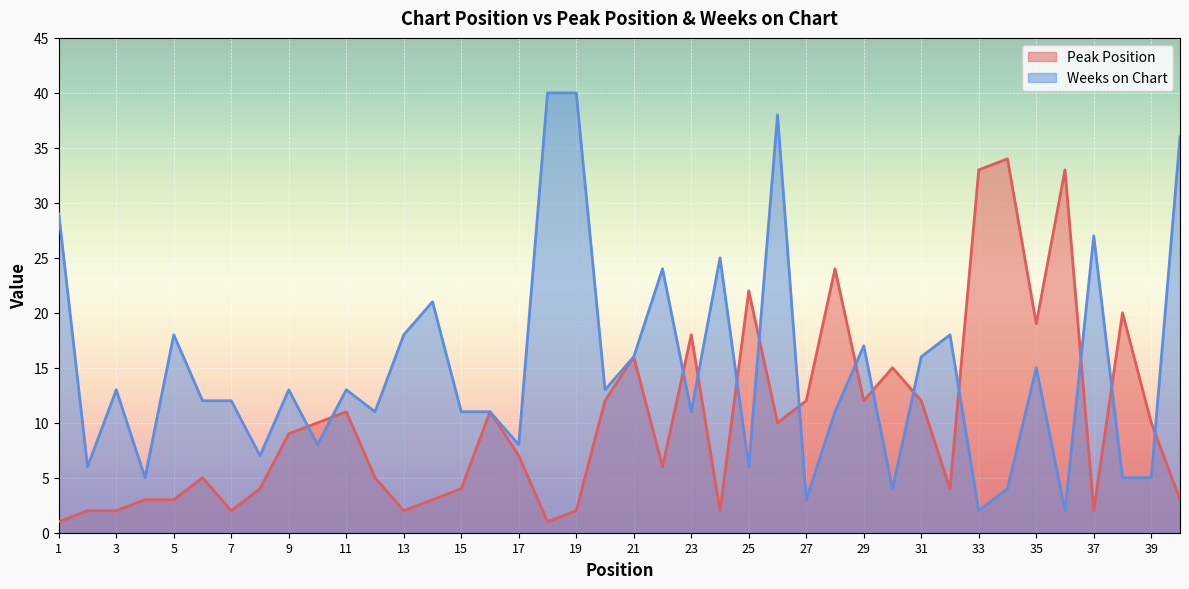

What is the lowest value of the Weeks on Chart series?

2